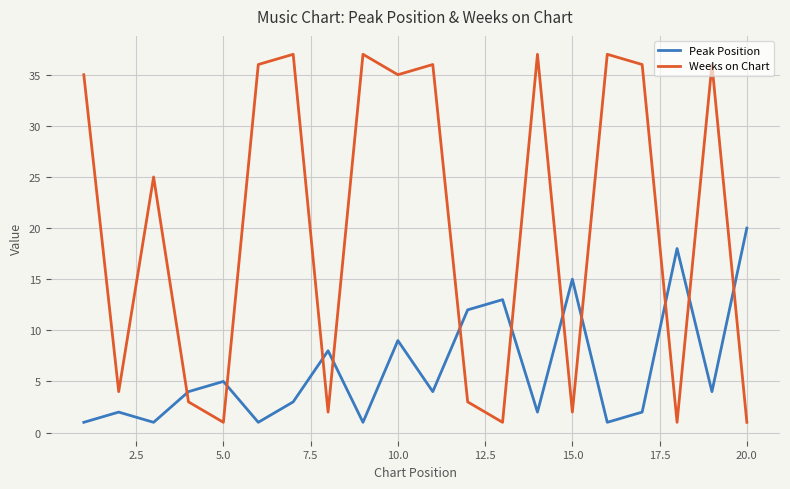

What is the maximum value shown in the chart?

37